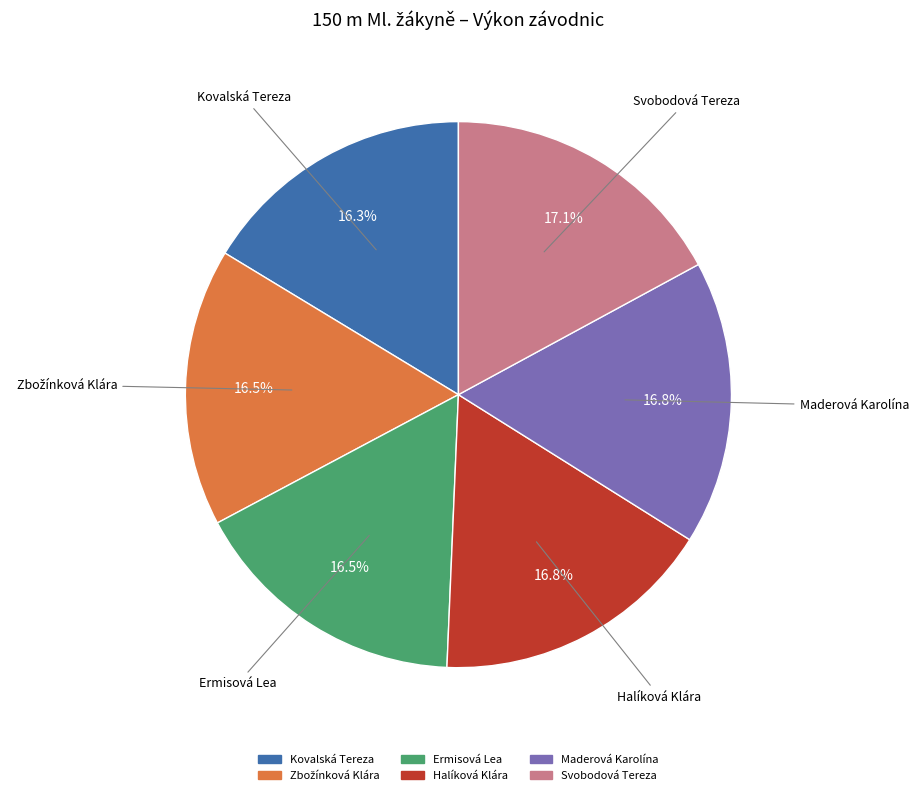

Does any single category account for the majority?

No